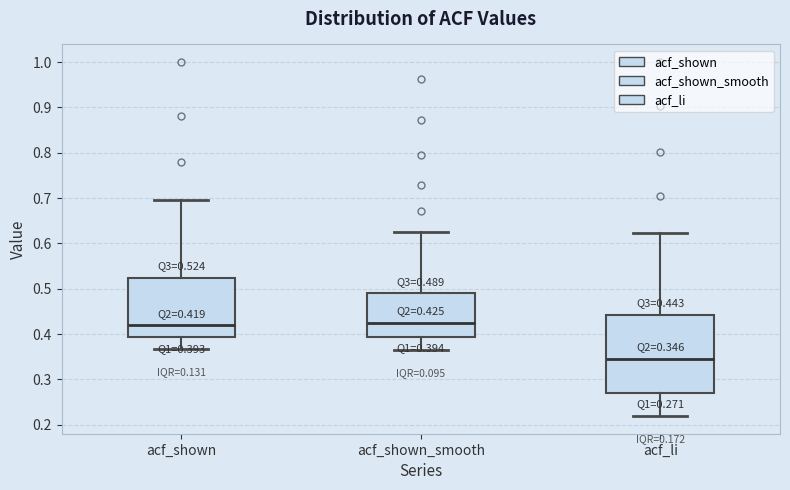

Comparing the boxes themselves (not the whiskers), which one is the tallest?

acf_li